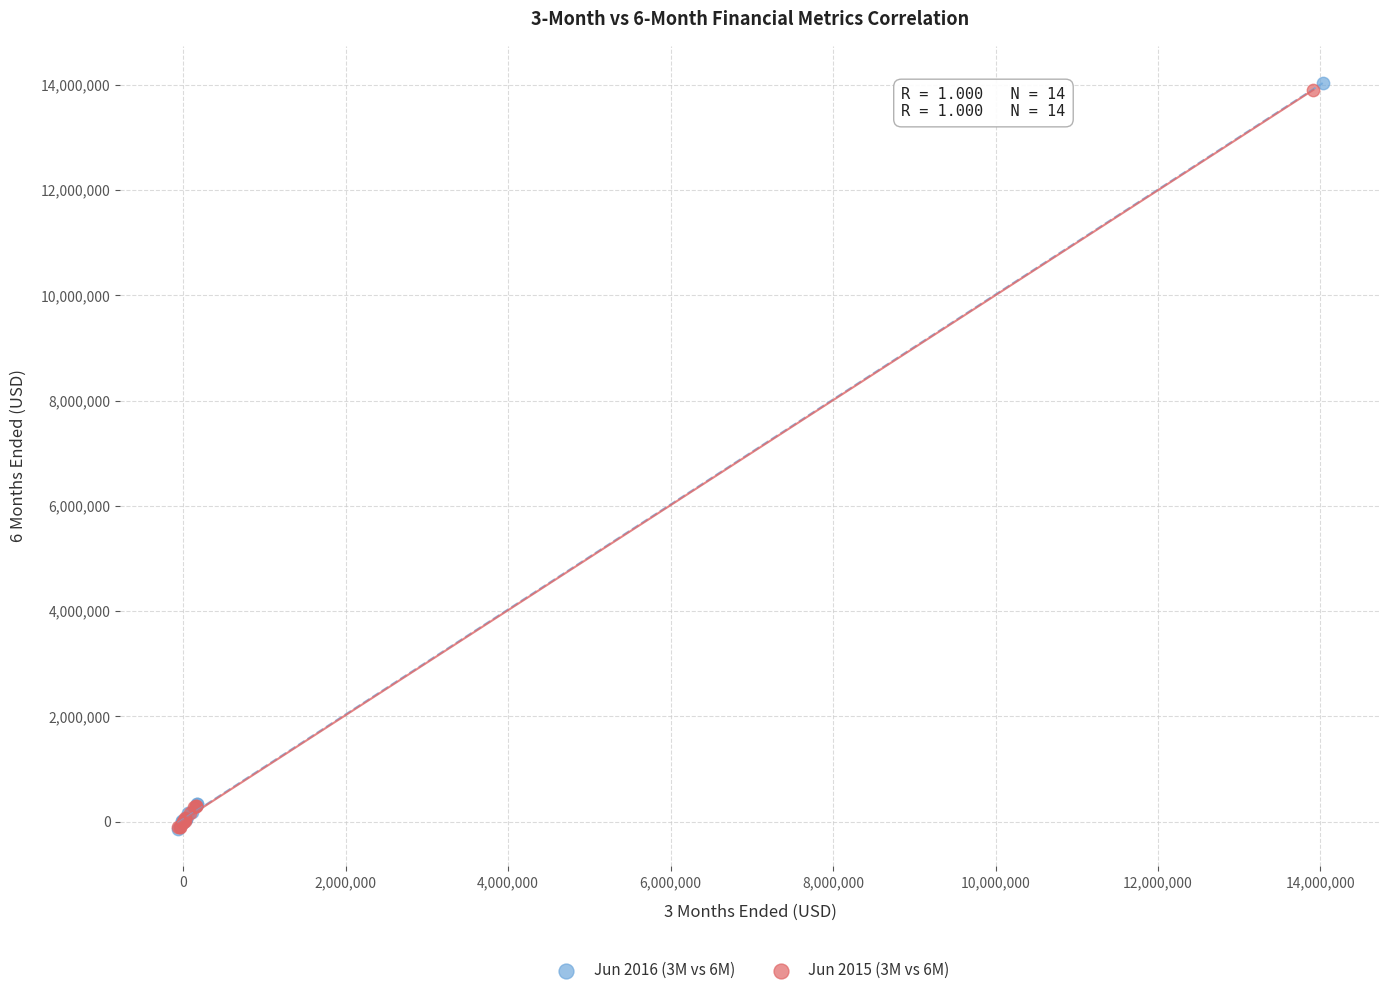

Which series has the largest Y range (max minus min)?

Jun 2016 (3M vs 6M)